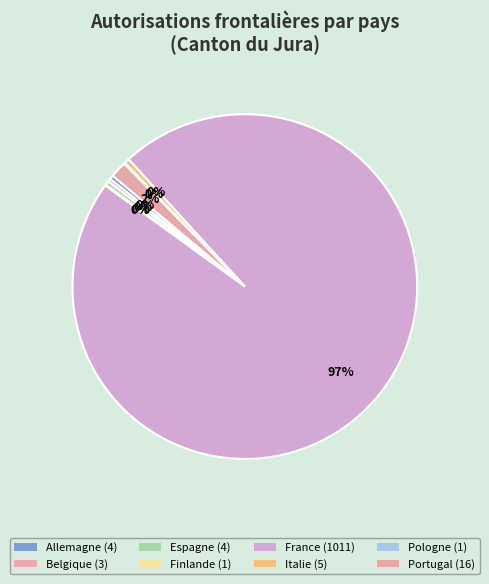

Which slice is the smallest?

Finlande